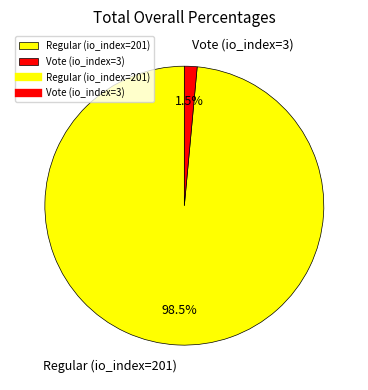

Combined, do Vote (io_index=3) and Regular (io_index=201) account for over 50%?

Yes